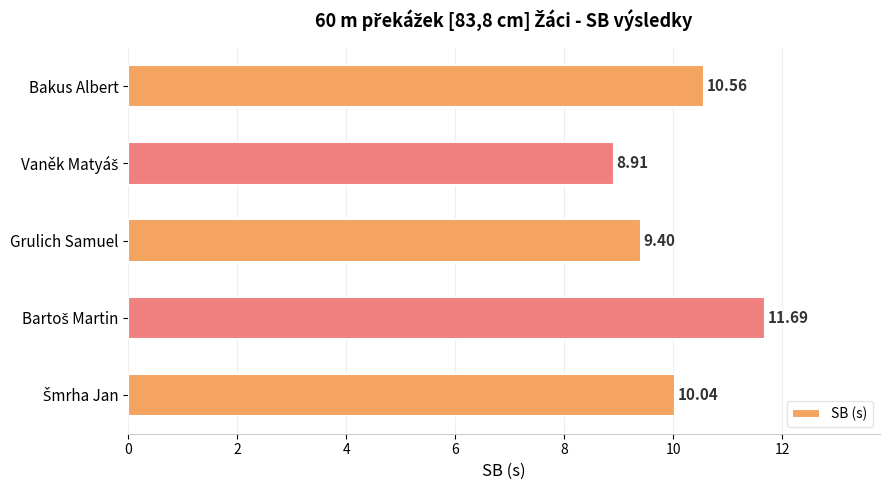

What is the difference between the maximum and minimum values?

2.8